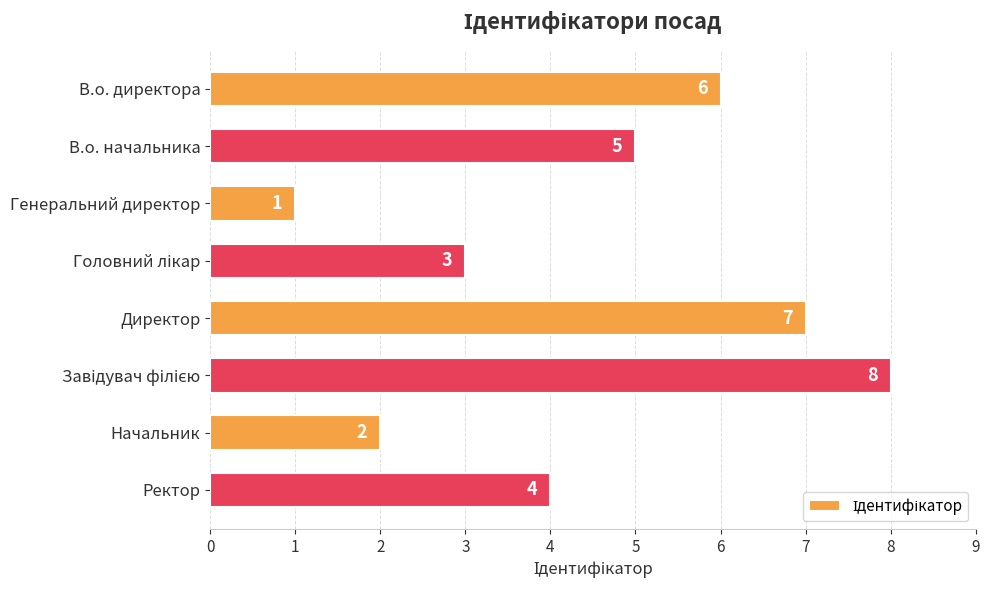

Reading top to bottom, list all the values displayed in this chart.

6	5	1	3	7	8	2	4